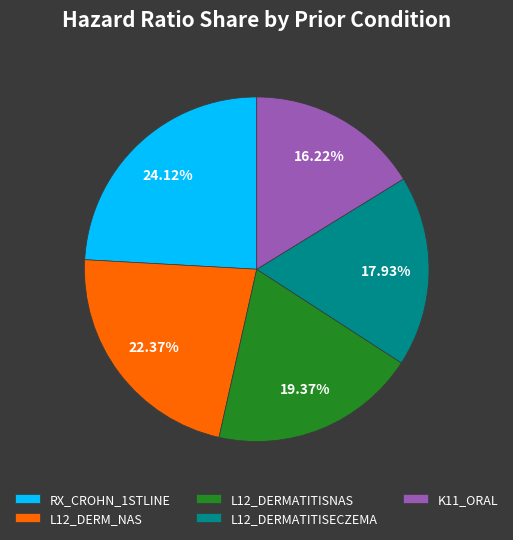

Do K11_ORAL and L12_DERMATITISNAS together represent more than half of the pie?

No